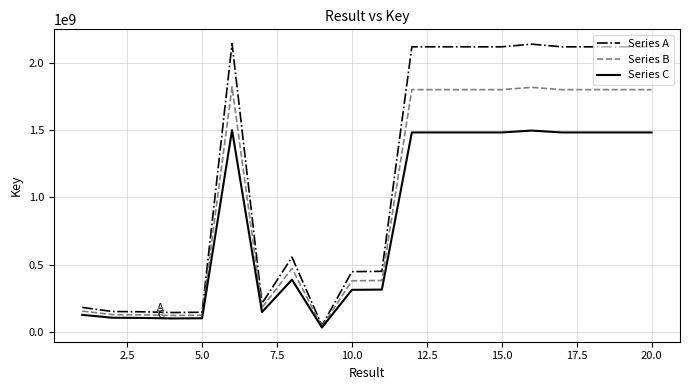

Which series has the widest spread of values?

Series A